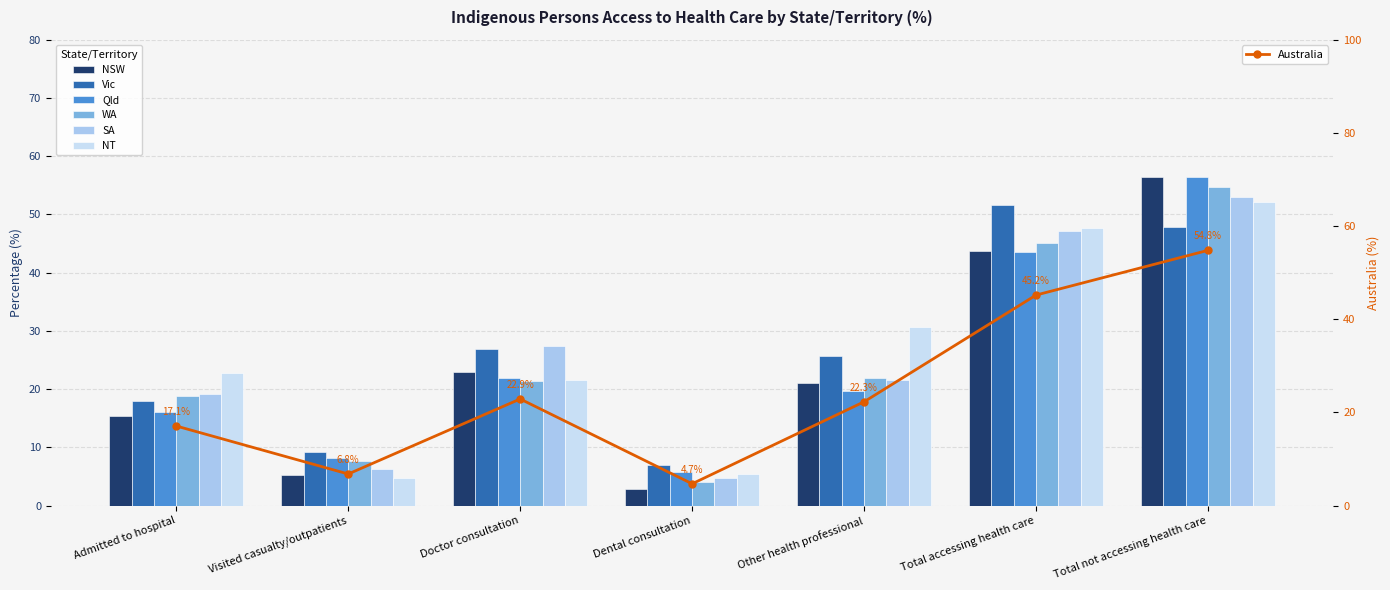

Which series changed the most between Visited casualty/outpatients and Doctor consultation?

SA